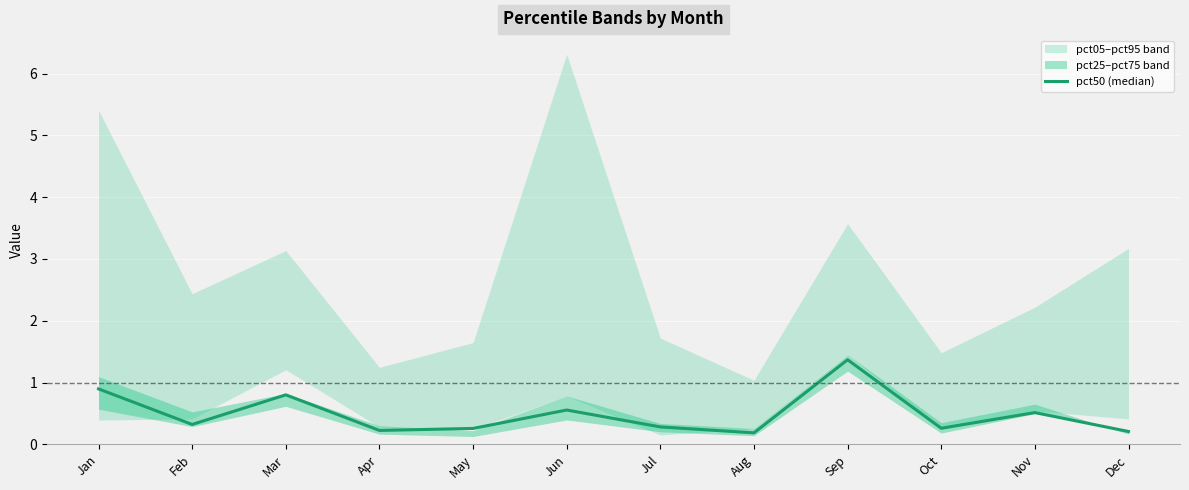

Which category has the lowest value across all series?

Aug